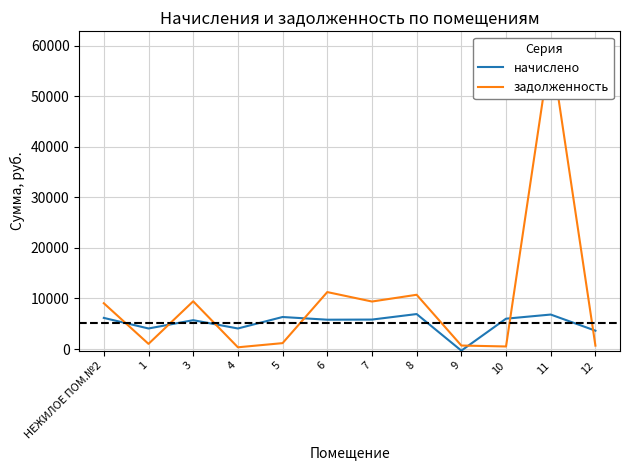

Rank the series at 4 from highest to lowest value.

начислено, задолженность